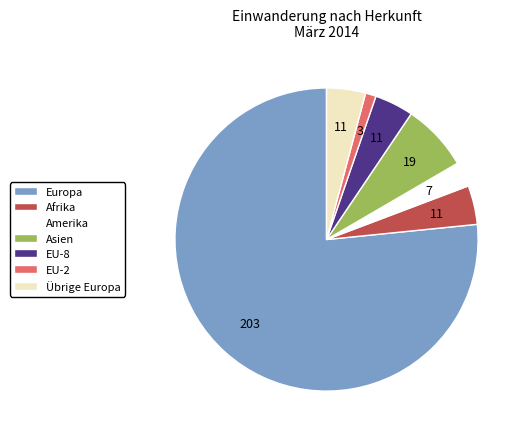

Does any single category account for the majority?

Yes